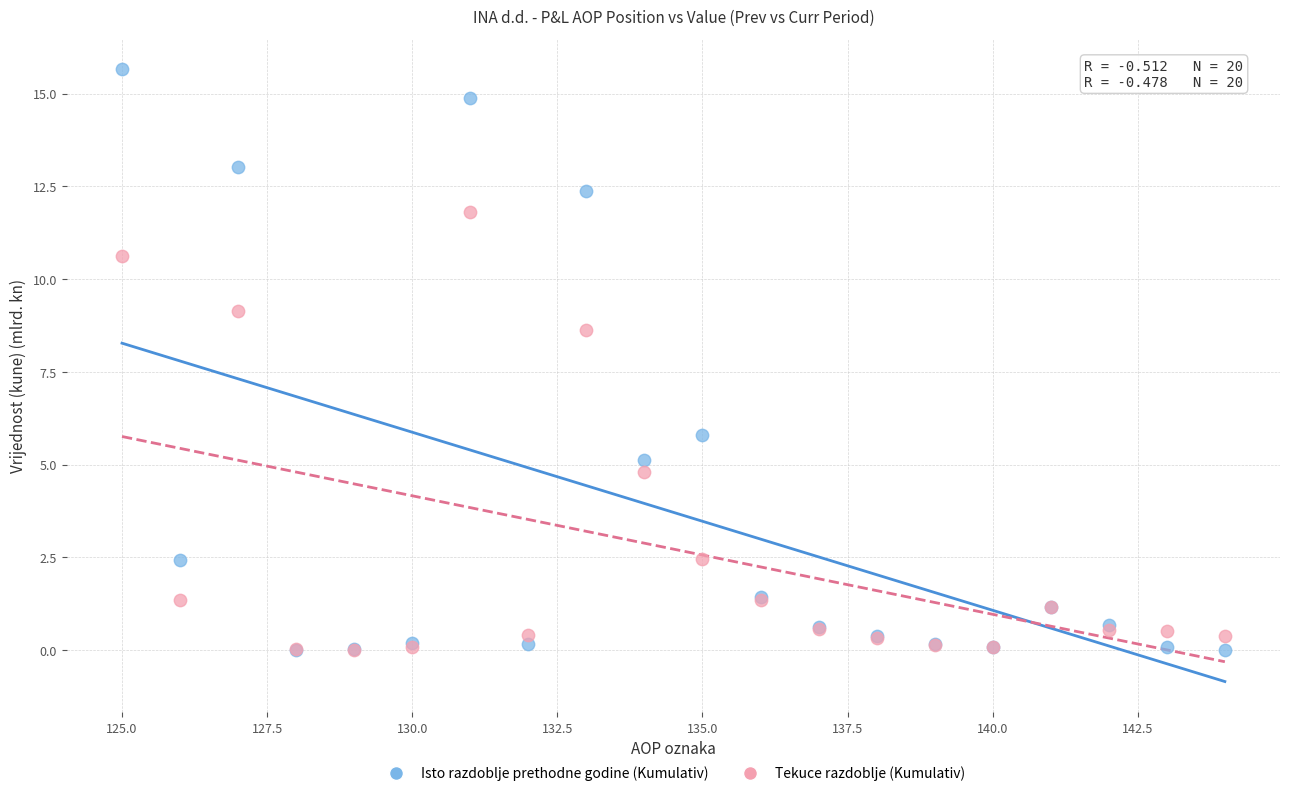

What are all the series names shown in the legend?

Isto razdoblje prethodne godine (Kumulativ), Tekuce razdoblje (Kumulativ)